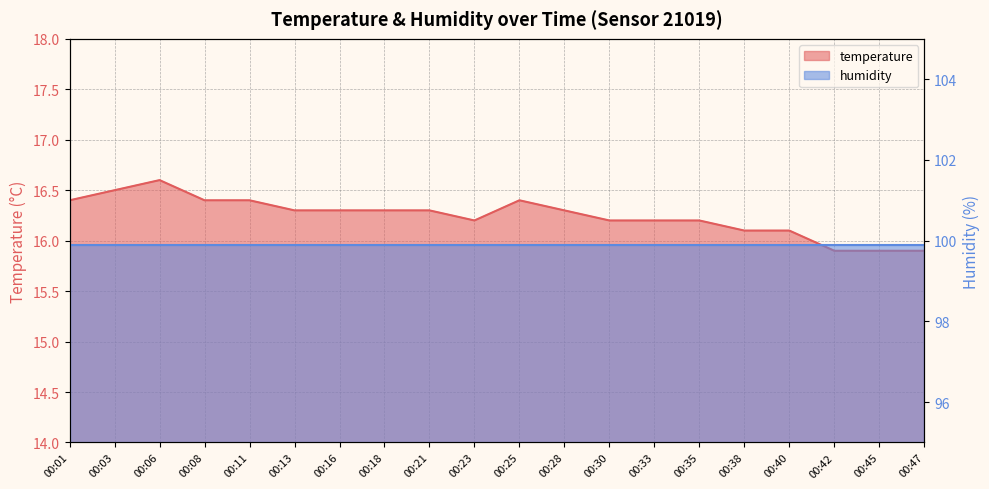

Count the values in the range 16 to 17.

17